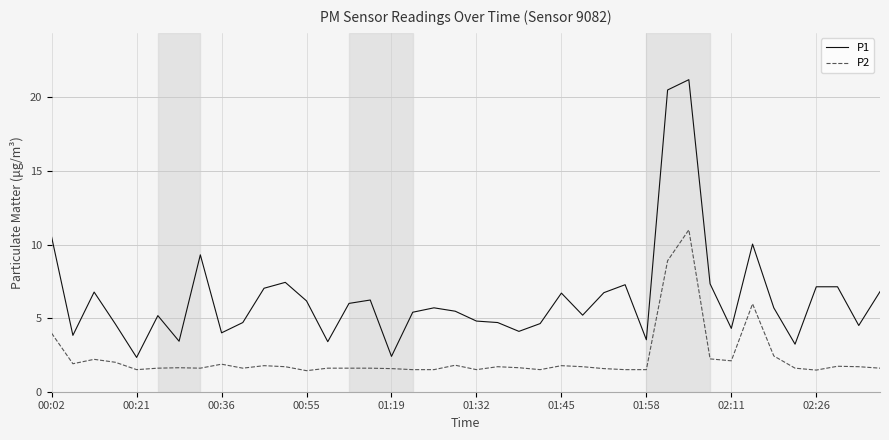

Rank the series by their average value, from highest to lowest.

P1, P2